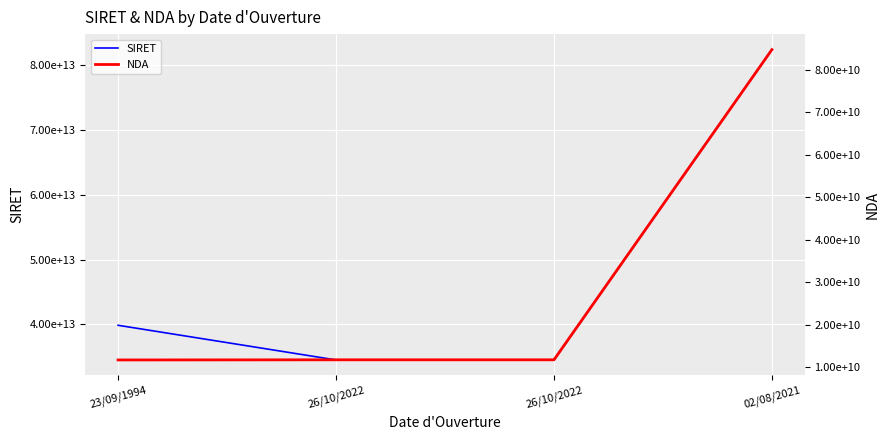

What are all the series names shown in the legend?

SIRET, NDA